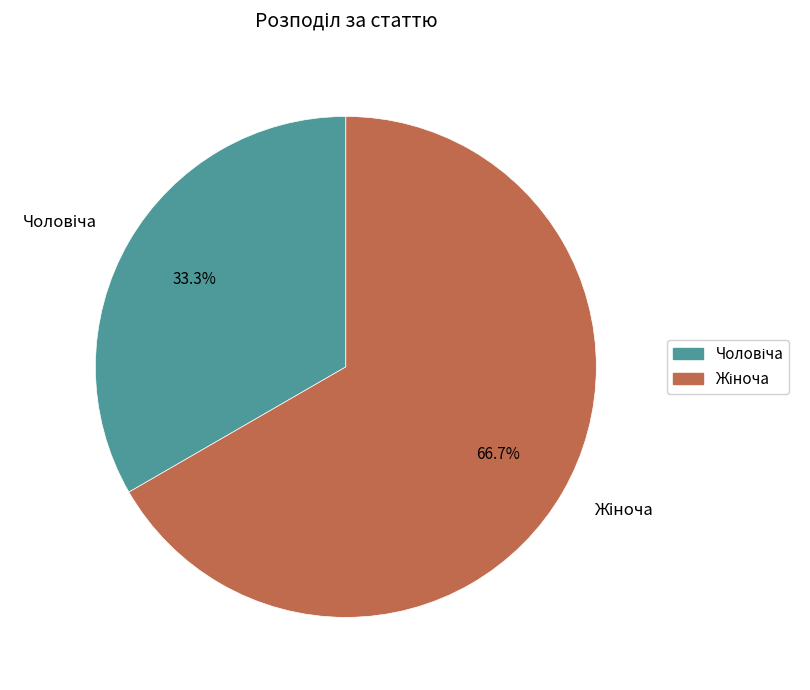

Is there a majority slice in this chart?

Yes